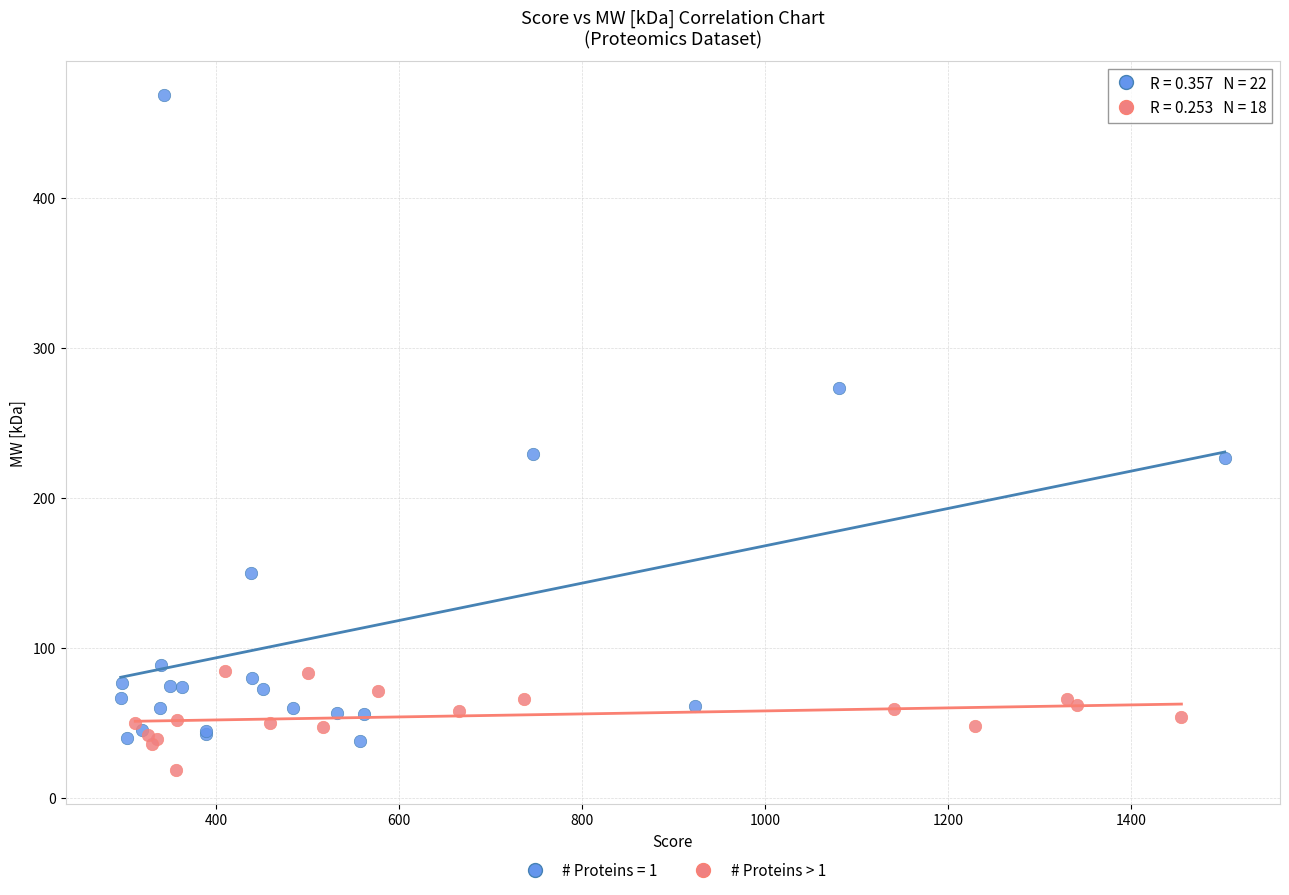

Which series contains the highest Y value?

# Proteins = 1